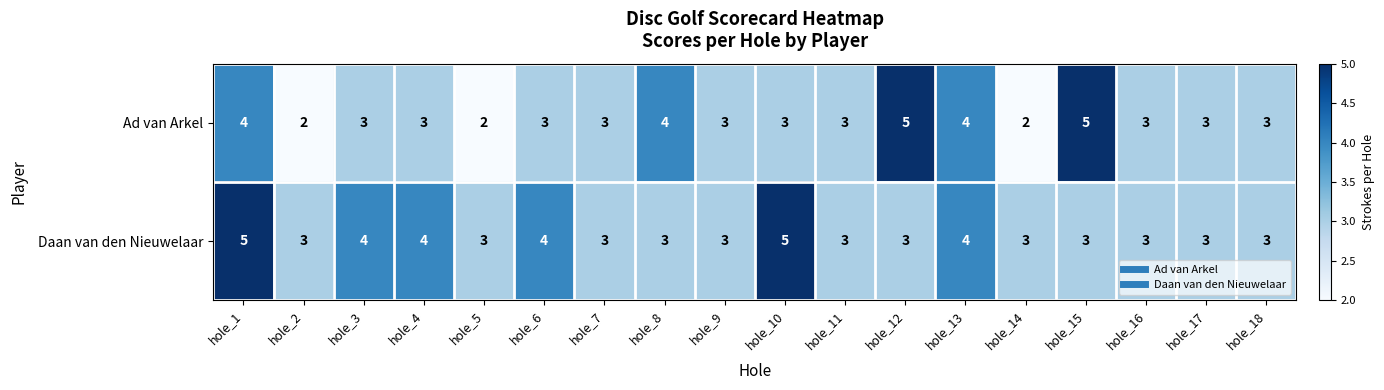

At hole_6, list the series in order from smallest to largest.

Ad van Arkel, Daan van den Nieuwelaar